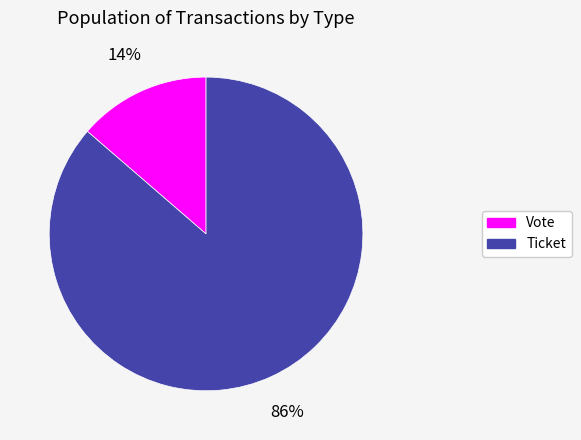

How many segments does this pie chart have?

2